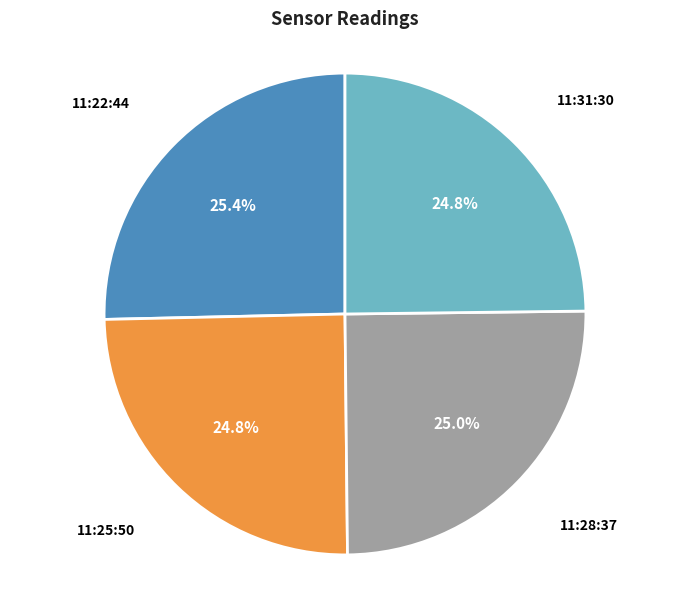

Is there any slice that represents more than half of the pie?

No